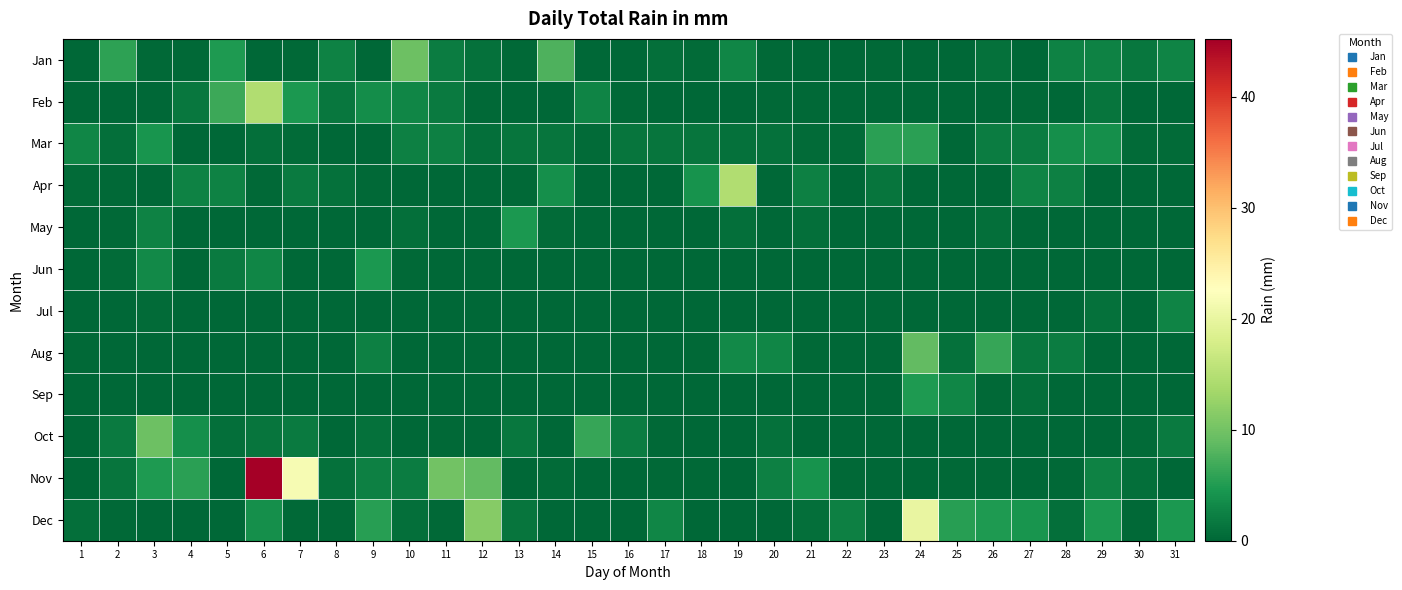

Which label corresponds to the smallest value in the chart?

1